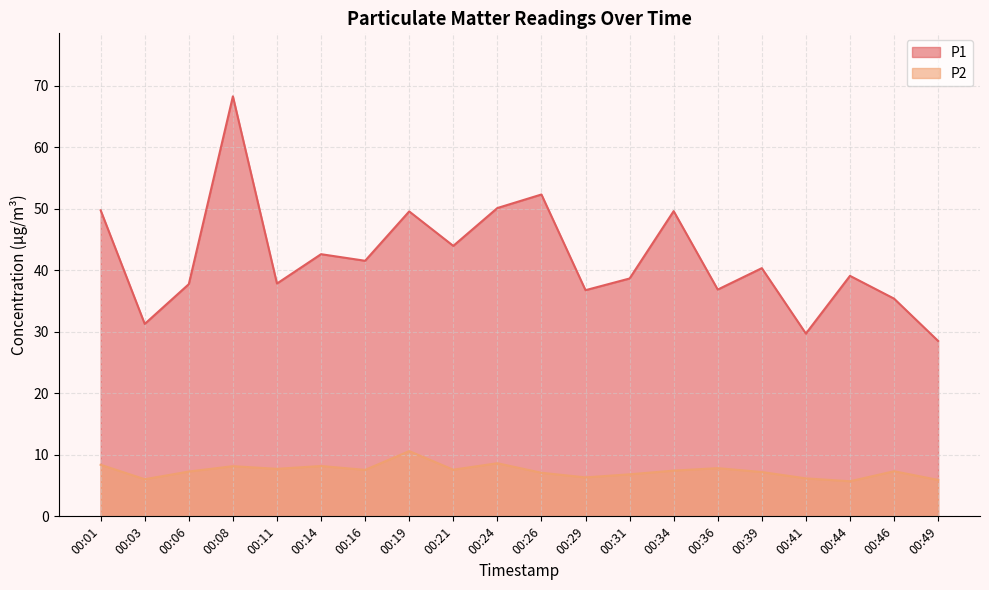

Reading left to right, list all the values displayed in this chart.

P1: 49.7	31.3	37.7	68.2	37.8	42.6	41.5	49.5	44.0	50.1	52.3	36.8	38.6	49.6	36.9	40.3	29.7	39.1	35.4	28.5
P2: 8.4	6.0	7.3	8.2	7.7	8.2	7.5	10.6	7.6	8.6	7.1	6.3	6.8	7.4	7.8	7.2	6.2	5.7	7.3	5.9